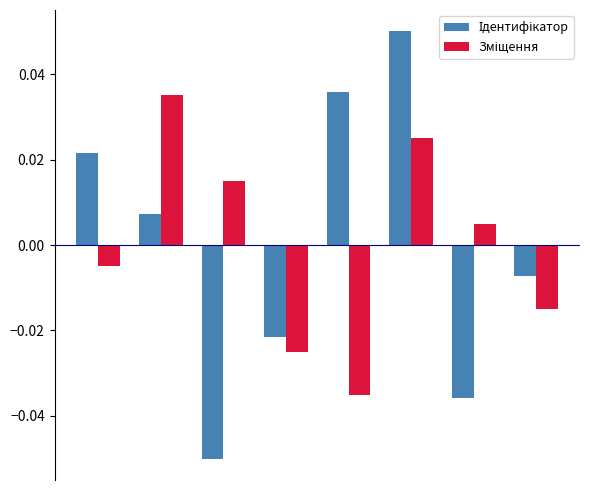

At how many categories does at least one series exceed 0?

6